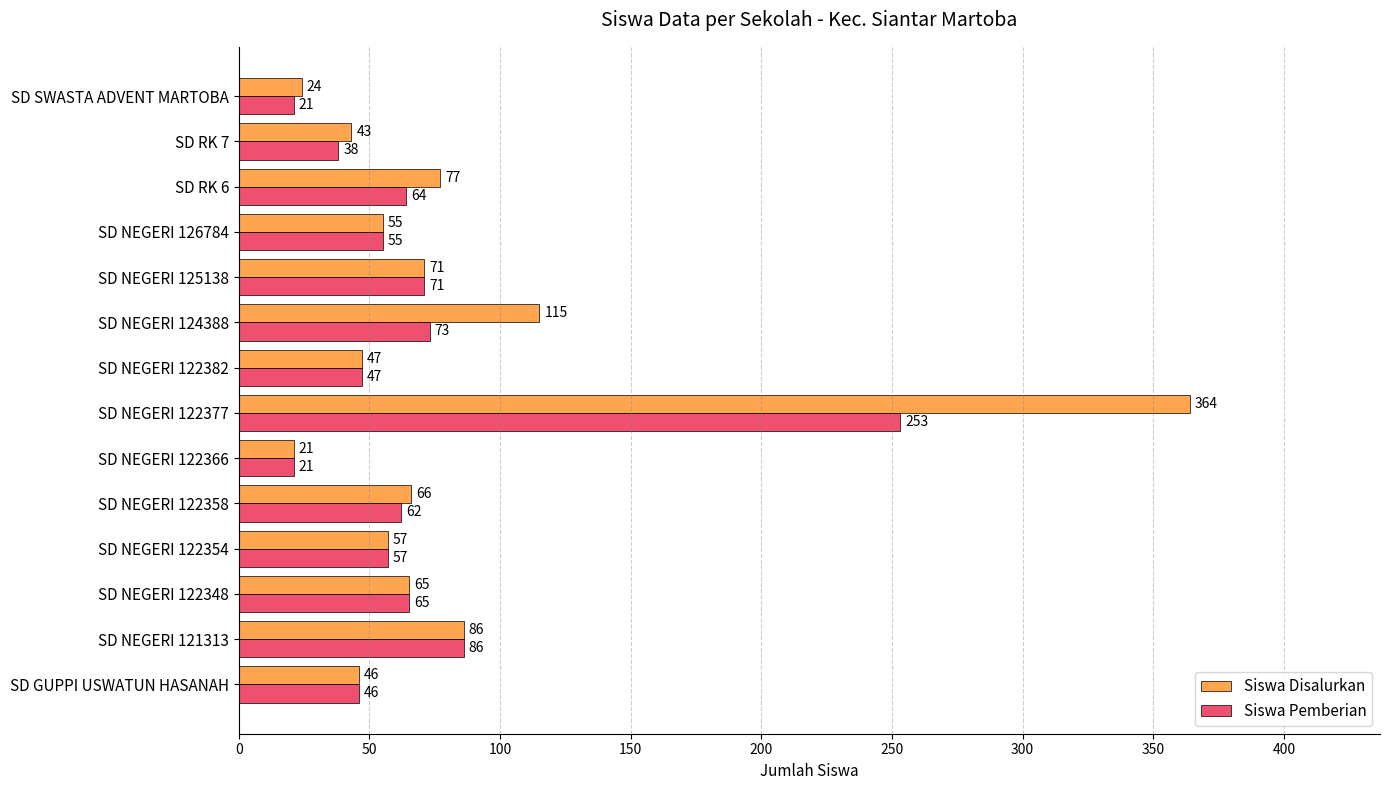

True or false: Siswa Disalurkan has a value of 71 at SD NEGERI 125138.

True